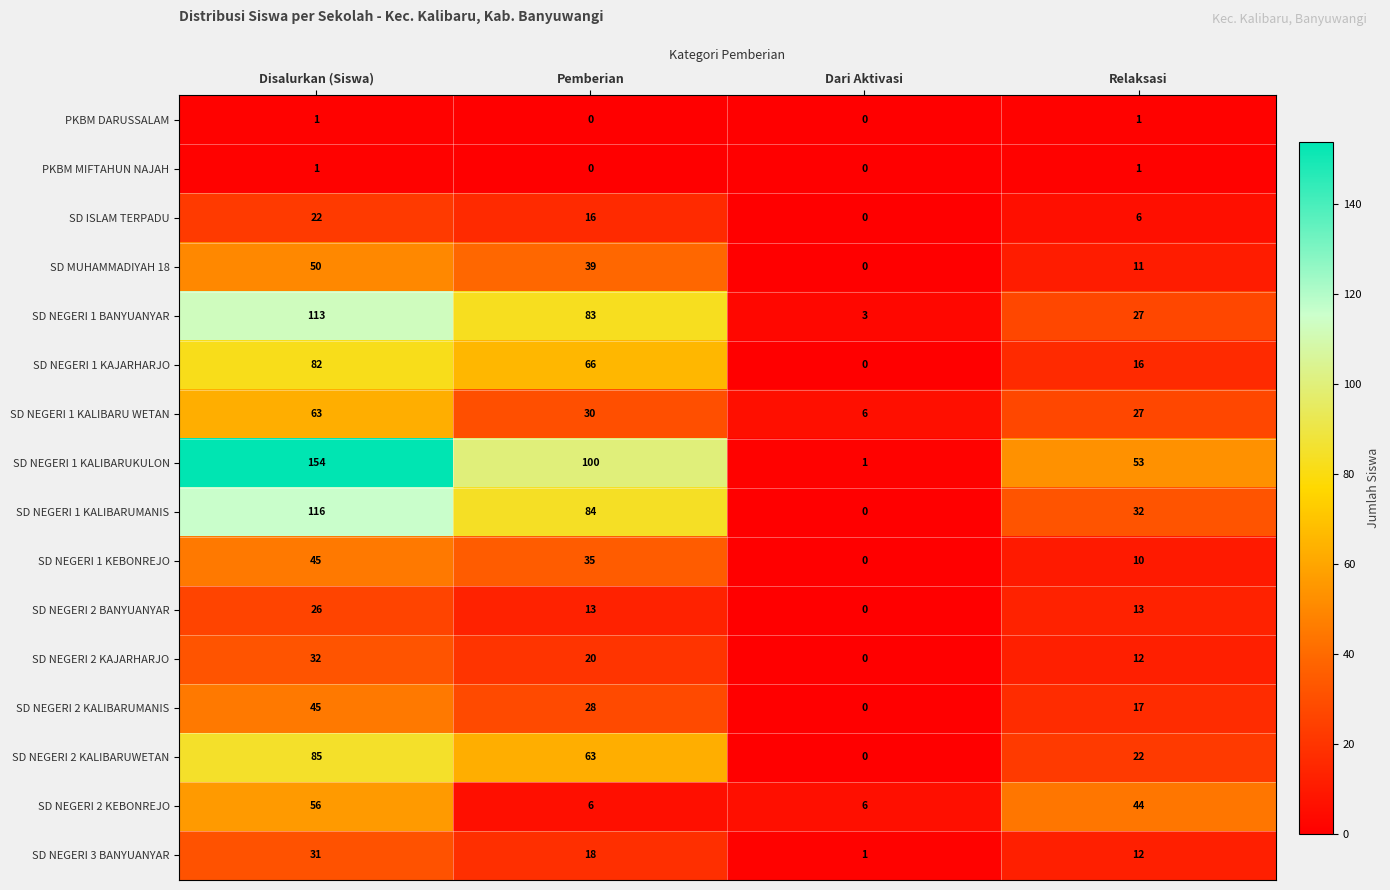

True or false: SD NEGERI 2 KALIBARUWETAN has a value of 22 at Relaksasi.

True